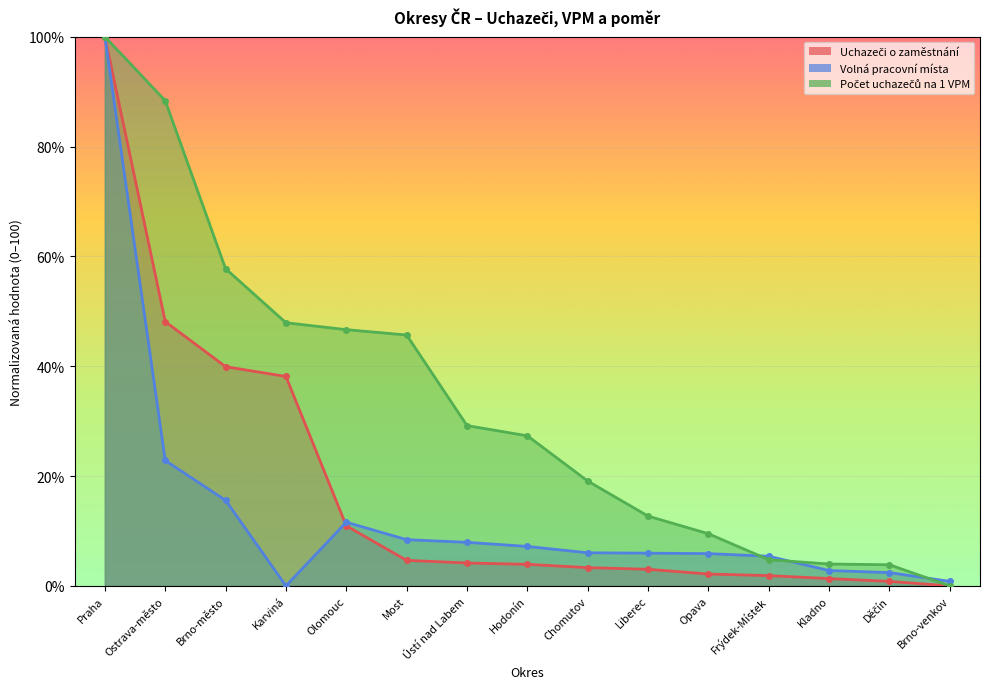

How many data points in Volná pracovní místa are above 6?

8